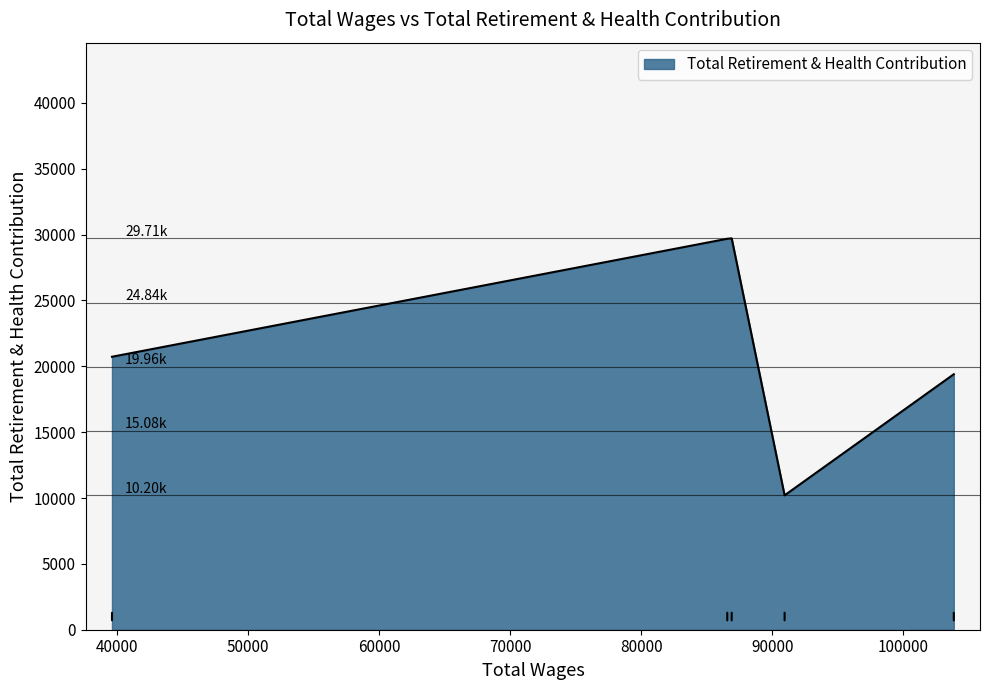

How many categories are shown in the chart?

5